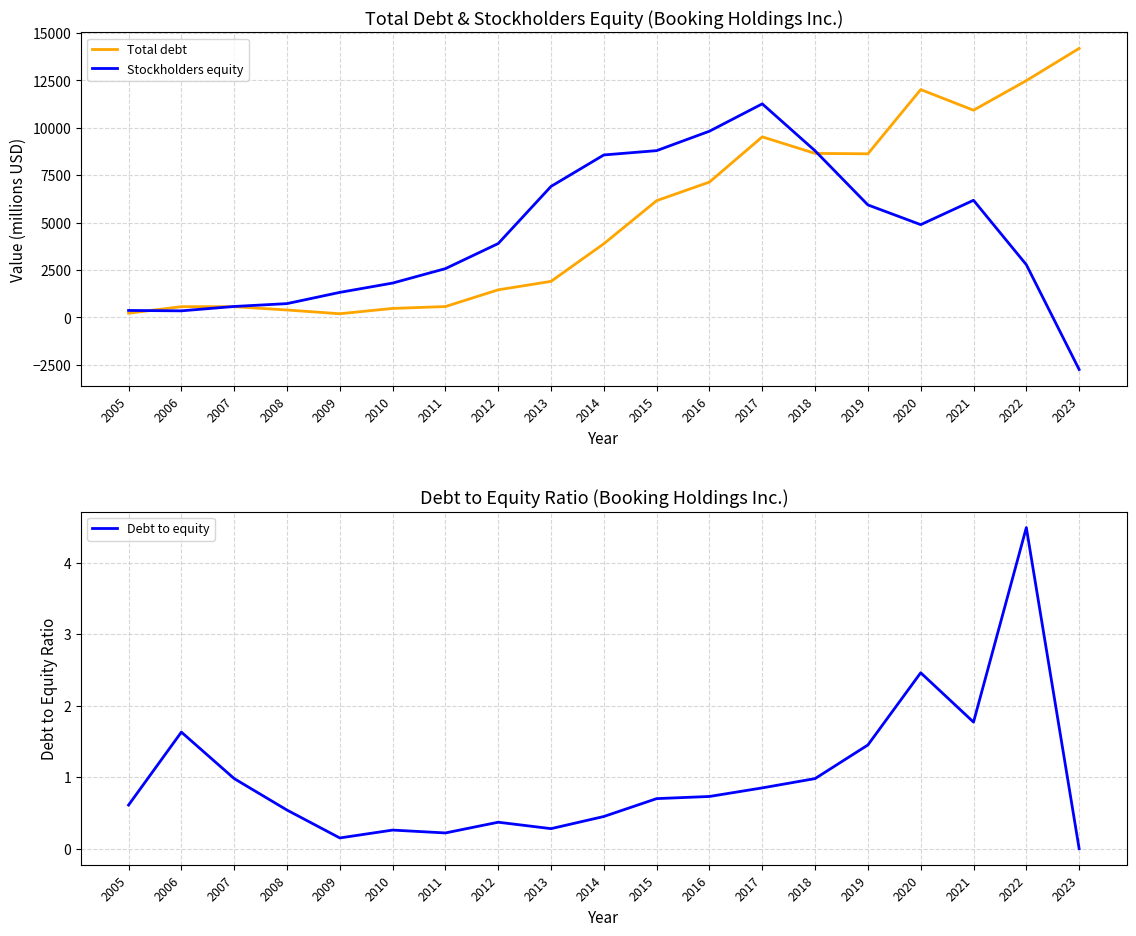

The Stockholders equity series shows 9820.0 at 2016. True or false?

True